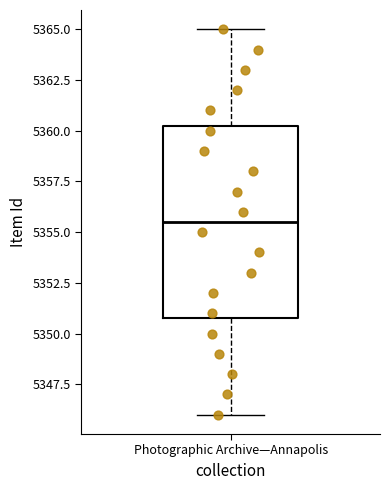

Where does the upper whisker of the box for Photographic Archive—Annapolis end on the y-axis? The values are not printed on the chart, so give them approximately, as read against the axis.

5365.0